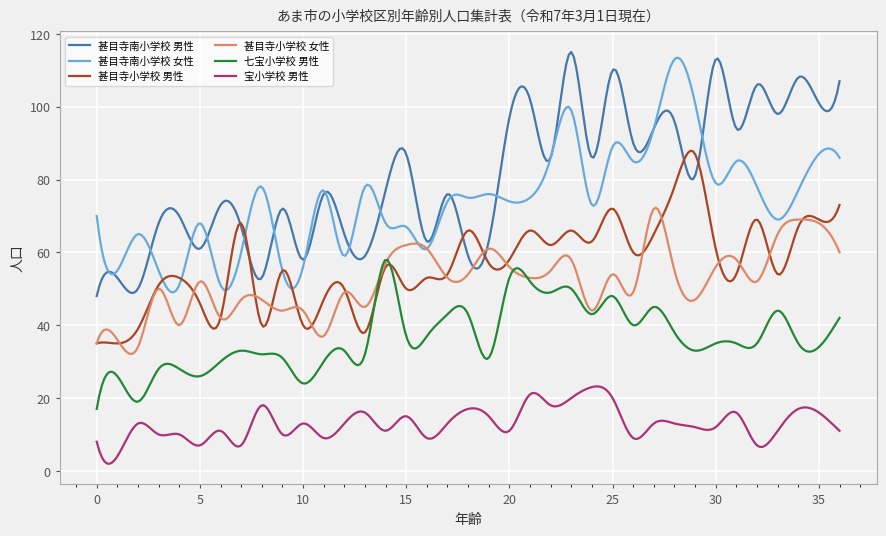

What is the highest value of the 七宝小学校 男性 series?

57.9